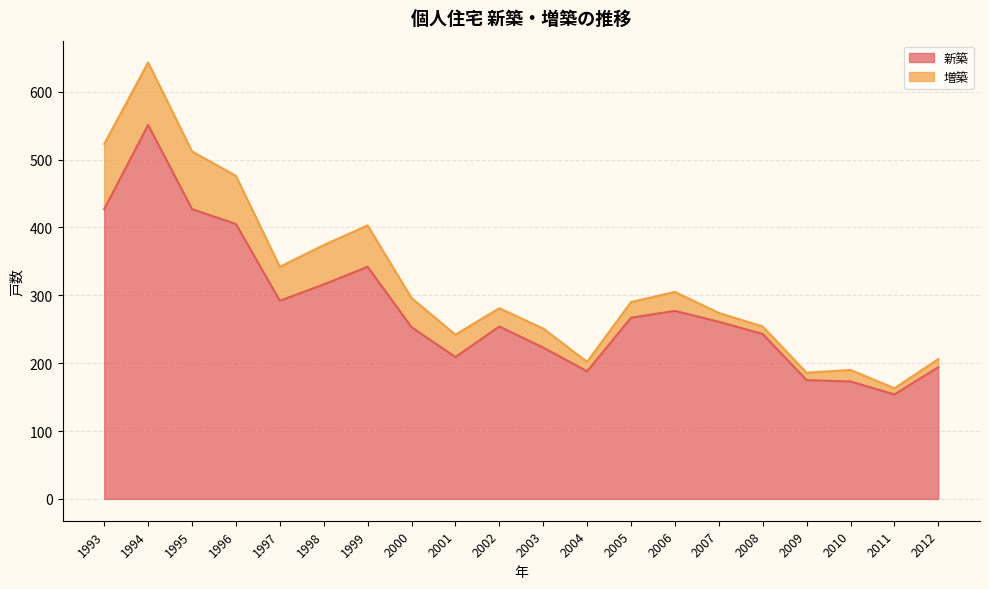

Between 2003 and 2008, which is larger?

2008